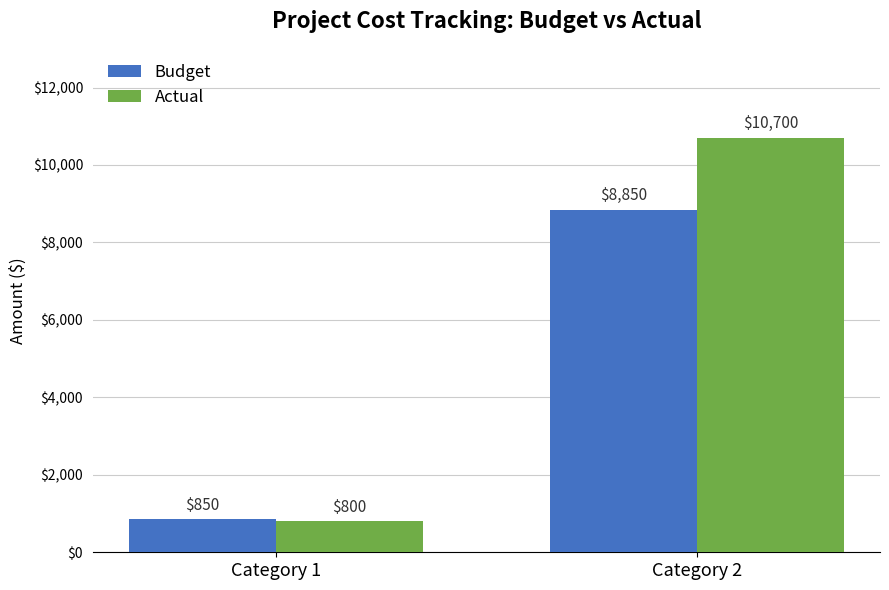

What is the value of the Budget bar at the 1st from the left?

850